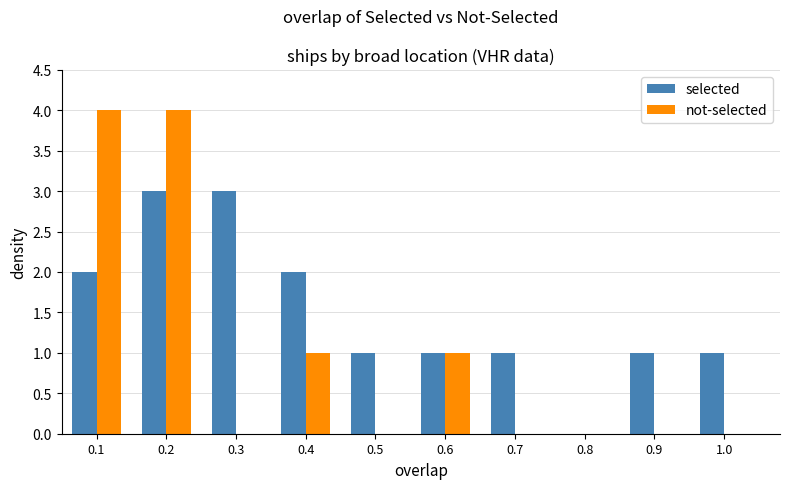

What is the sum of all selected values?

15